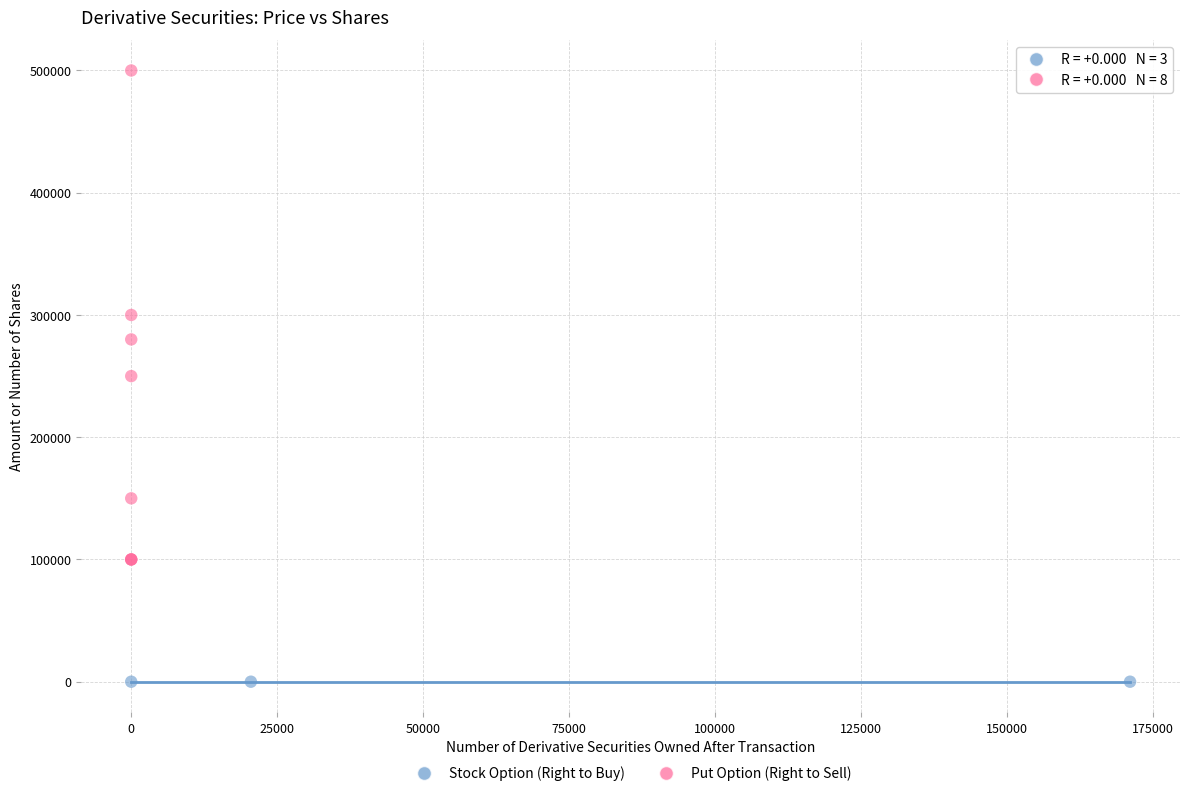

Which series contains the highest Y value?

Put Option (Right to Sell)